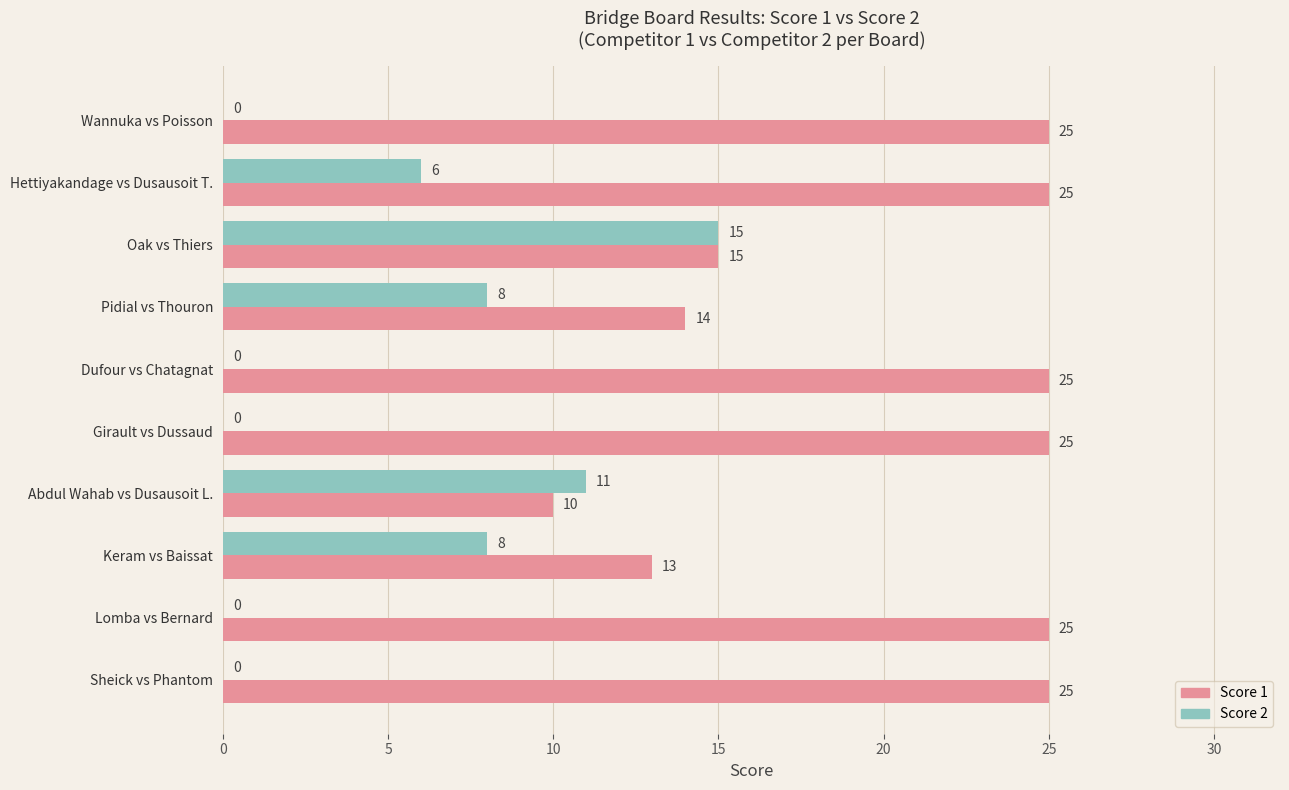

Count the number of categories in the chart.

10